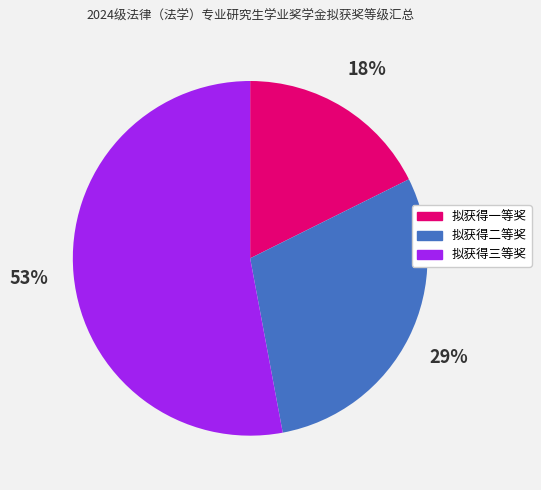

To the nearest percent, what is the combined percentage of 拟获得一等奖 and 拟获得二等奖?

47%